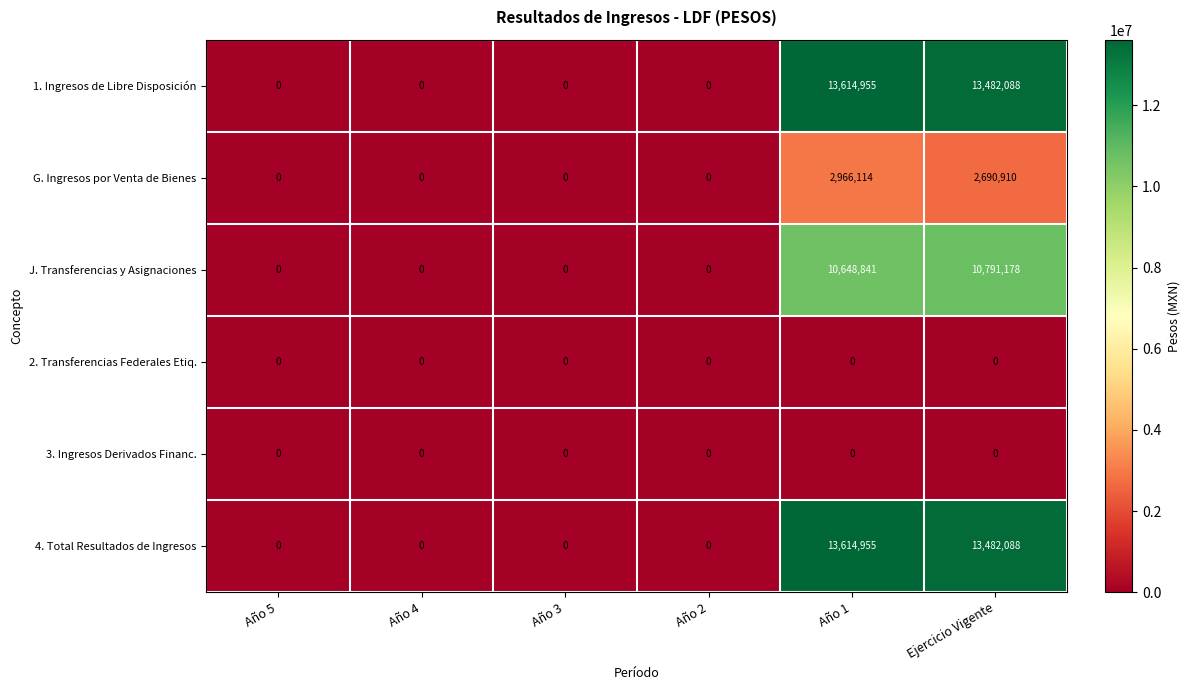

What is the sum of the 1. Ingresos de Libre Disposición values at Año 3 and Año 1?

13614955